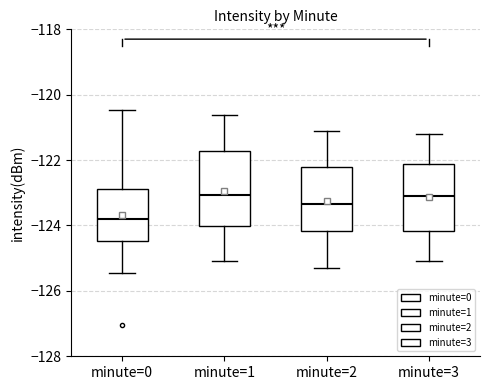

Which box's median line is the lowest?

minute=0